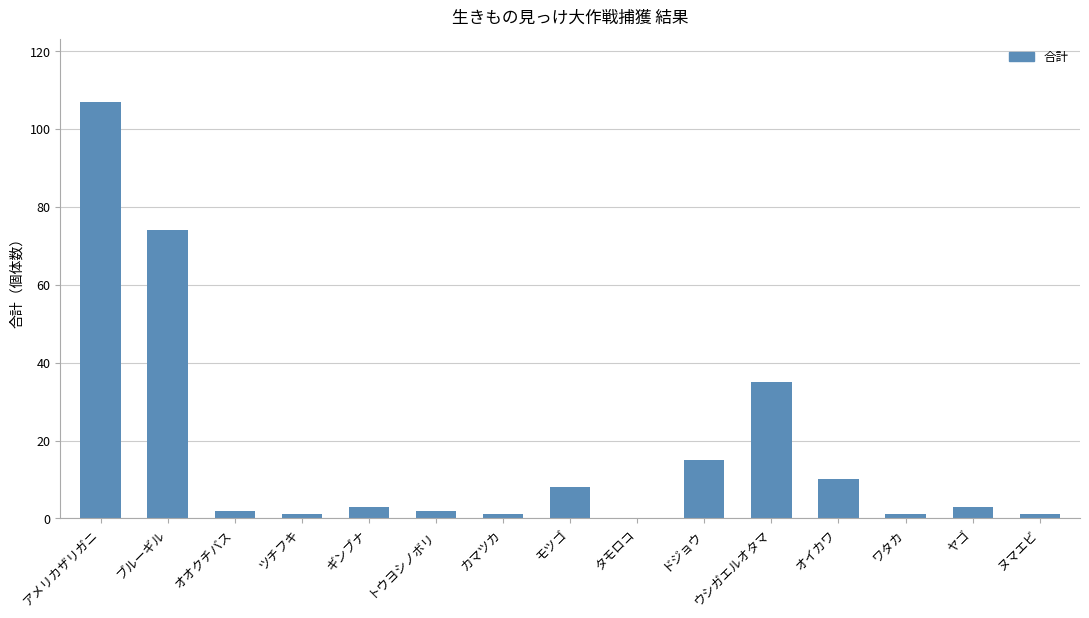

What is the greatest value displayed?

107